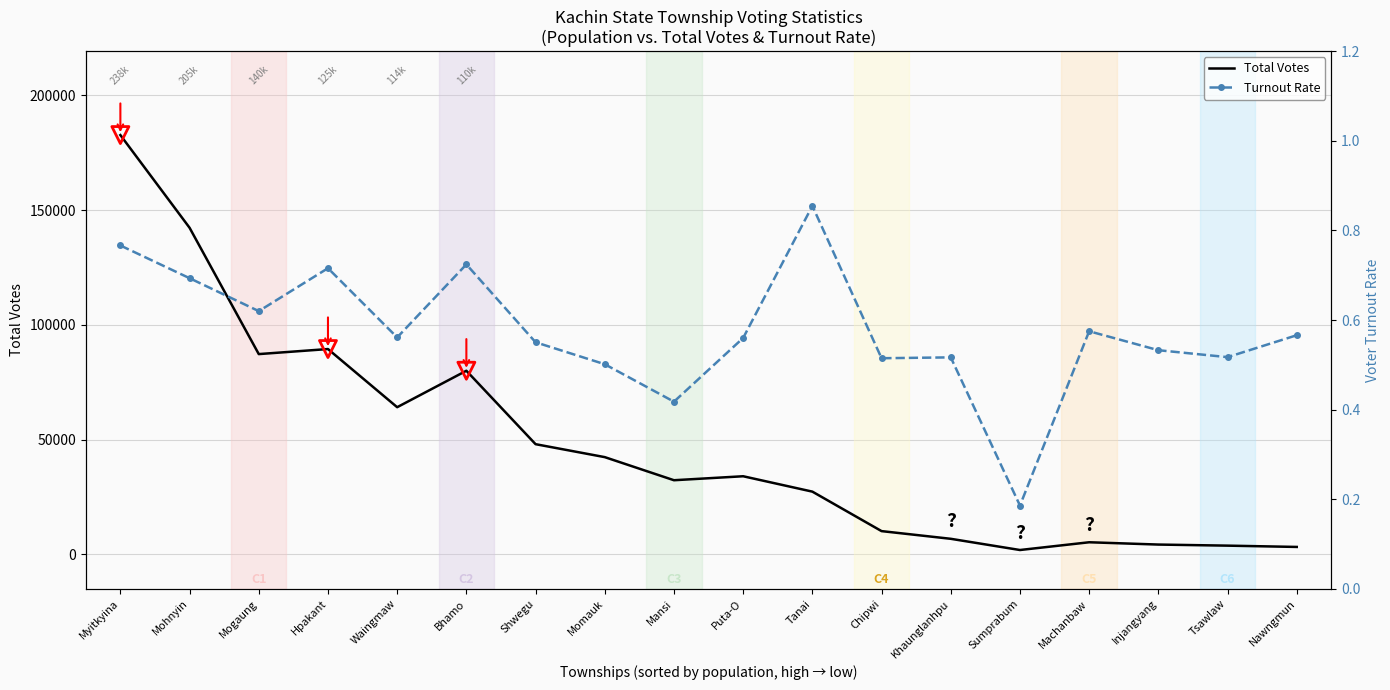

At which category is the sum across all series the highest?

Myitkyina